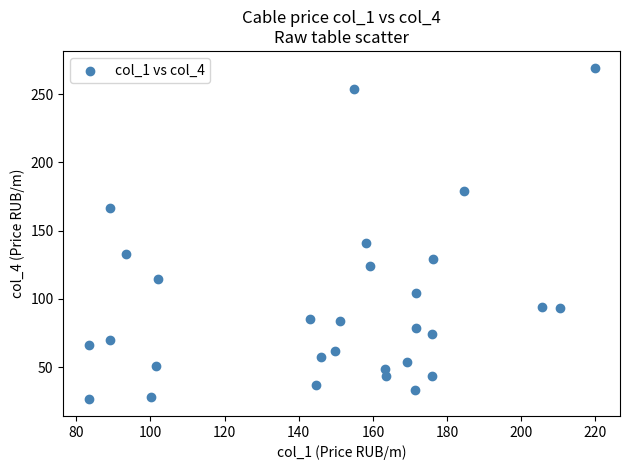

What is the range of Y values (max minus min)?

243.1